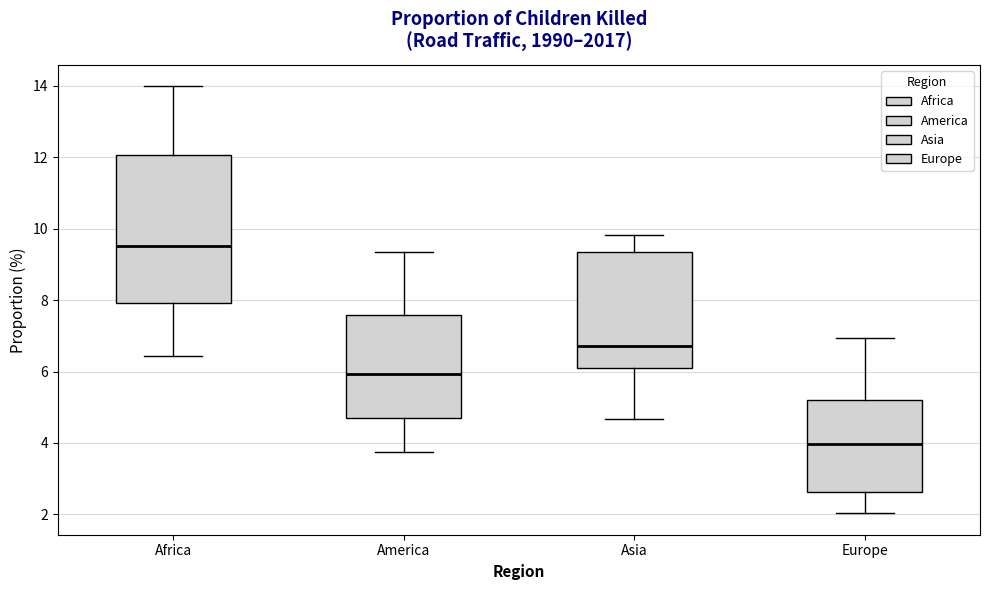

Reading left to right, read every box against the y-axis: the position of its median line, the range the box covers, and the ends of its whiskers. The values are not printed on the chart, so give them approximately, as read against the axis.

Africa: median 9.6, box 8.0 to 12.0, whiskers 6.4 to 14.0
America: median 6.0, box 4.8 to 7.6, whiskers 3.8 to 9.4
Asia: median 6.8, box 6.2 to 9.4, whiskers 4.6 to 9.8
Europe: median 4.0, box 2.6 to 5.2, whiskers 2.0 to 7.0